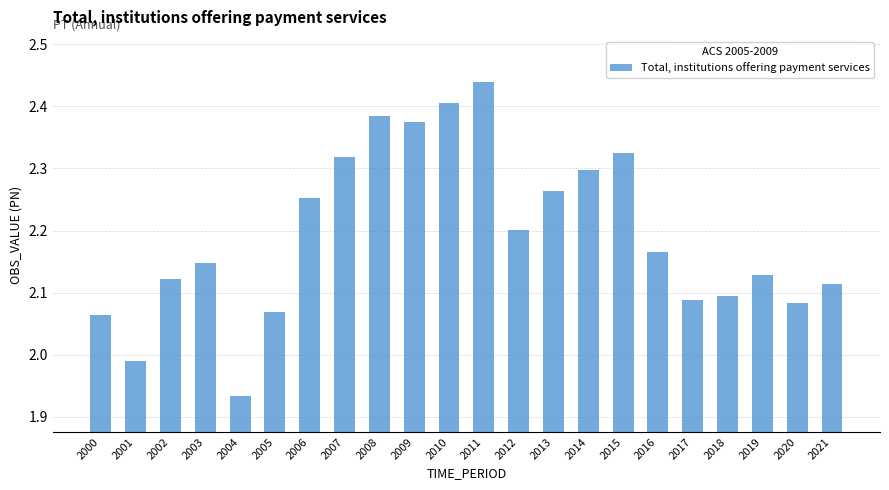

What is the change in value from 2005 to 2009?

+0.3